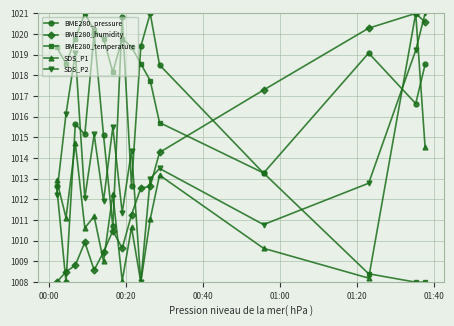

What is the value of the SDS_P1 point at the 10th from the left?

1008.0